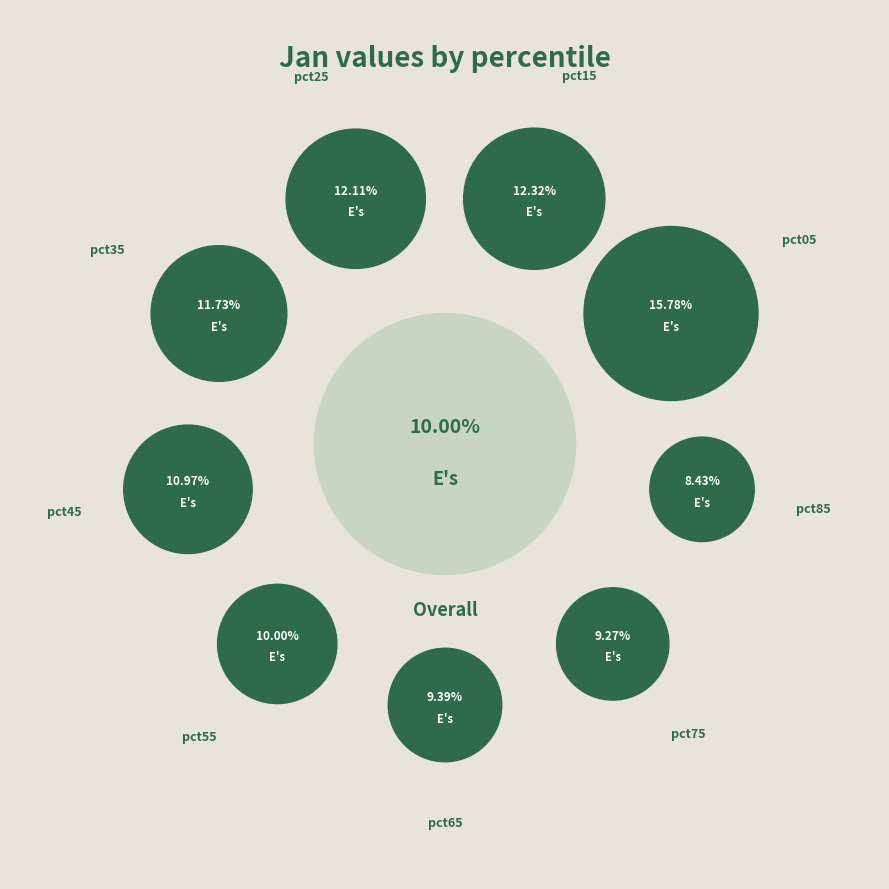

Is it true that pct75 is 1% of the pie?

False